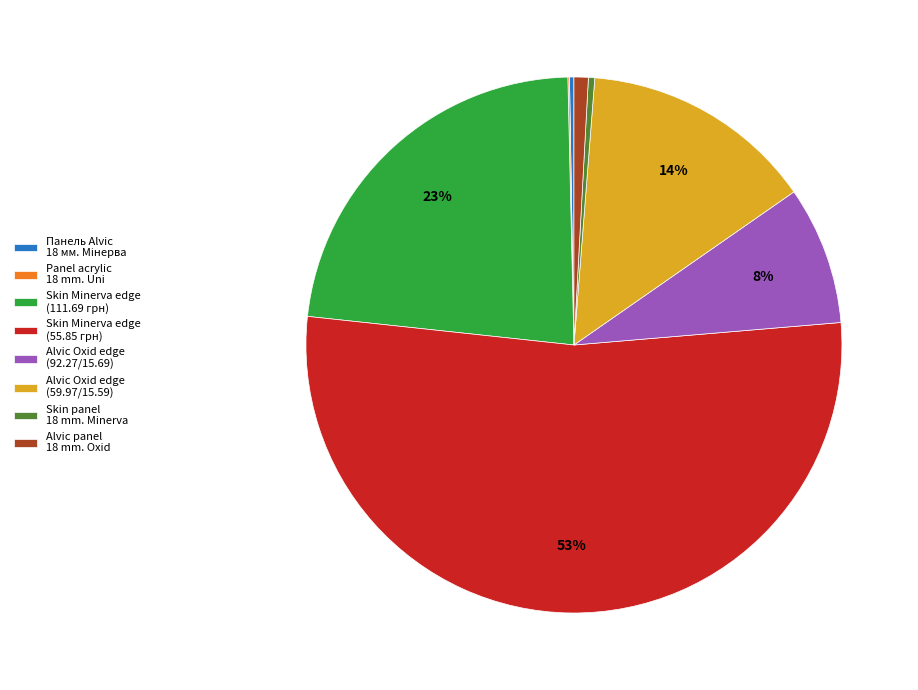

Combined, do Alvic panel 18 mm. Oxid and Skin Minerva edge (111.69 грн) account for over 50%?

No